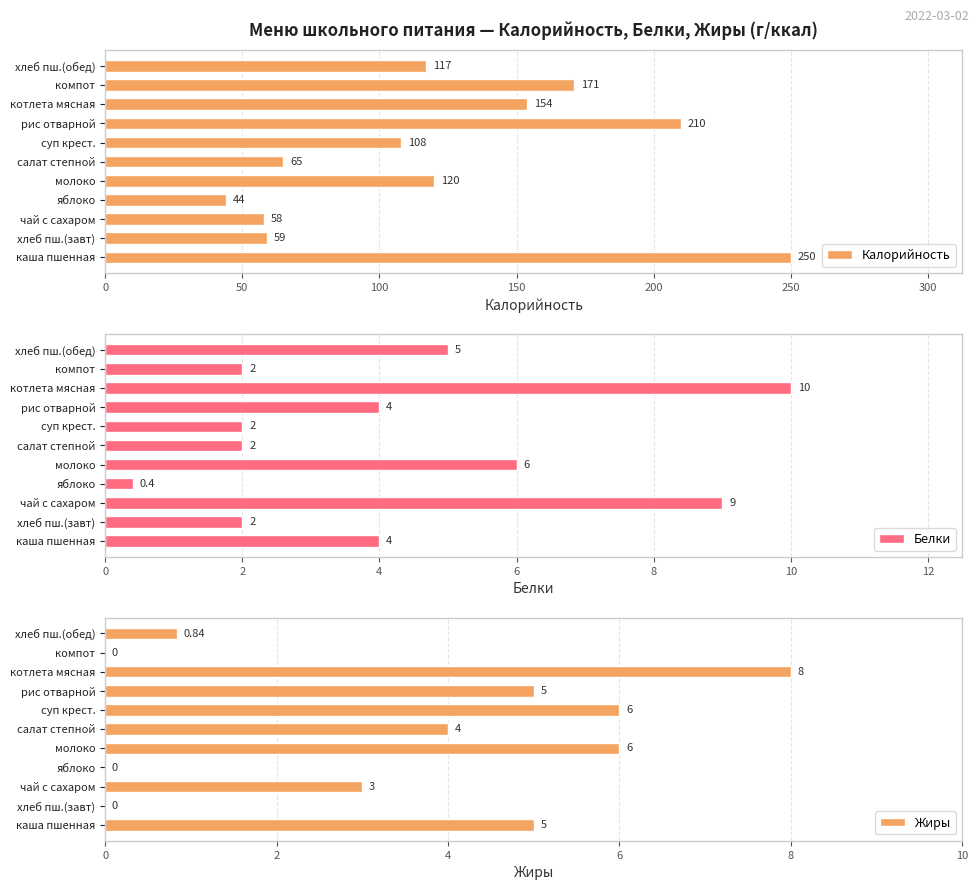

Where is Белки nearest to the value 5?

хлеб пш.(обед)